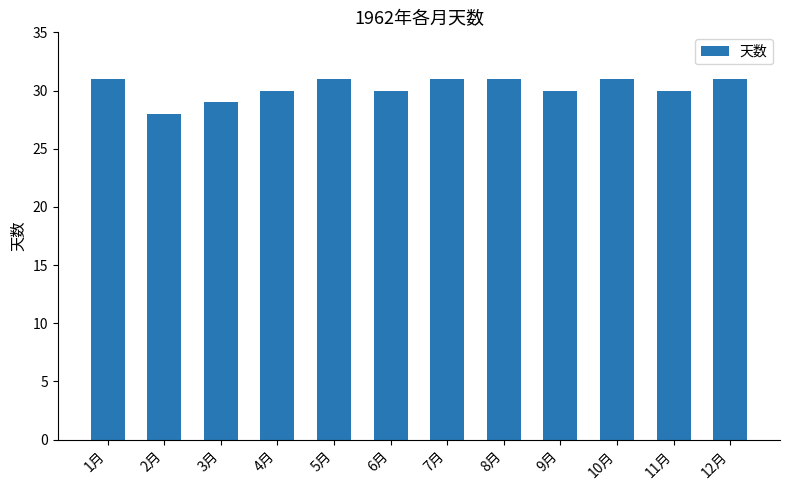

What is the difference between the values at 2月 and 11月?

2